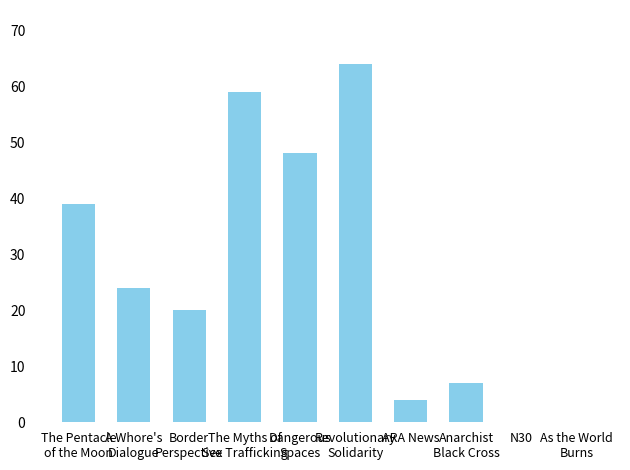

Reading left to right, list all the values displayed in this chart.

39	24	20	59	48	64	4	7	0	0